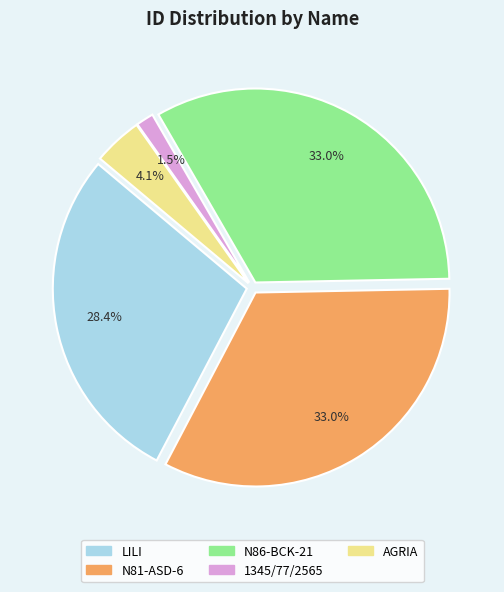

To the nearest percent, what percentage of the pie is N86-BCK-21?

33%